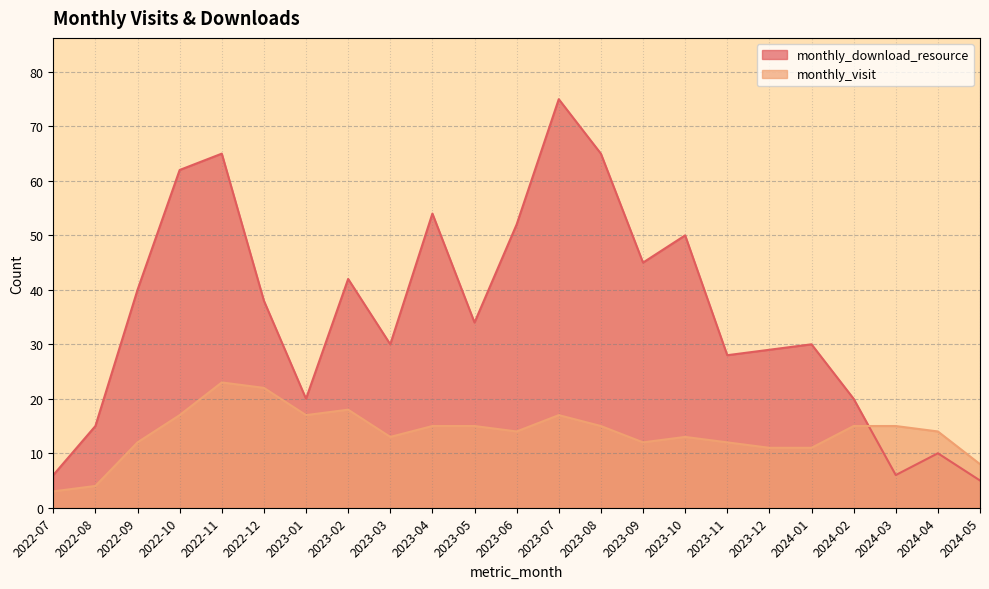

What is the spread (max minus min) of values at 2023-04?

39